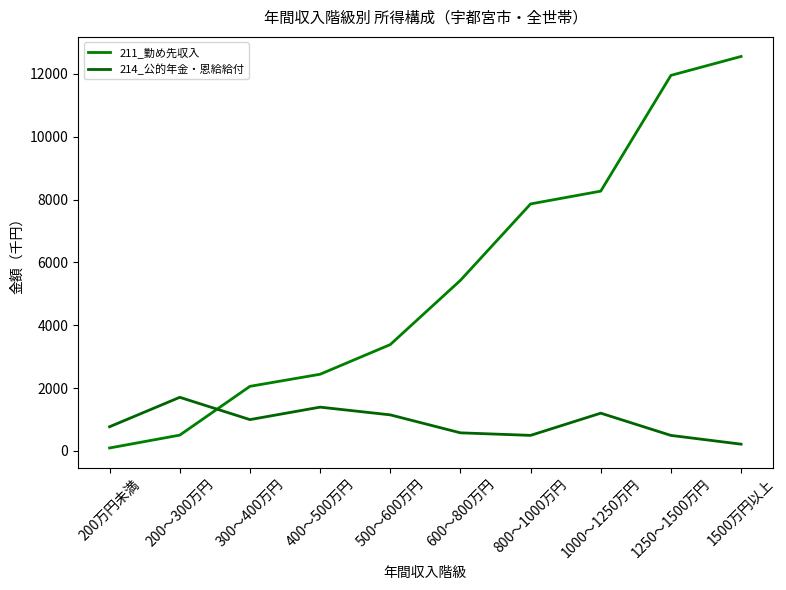

True or false: 211_勤め先収入 has a value of 7863 at 800～1000万円.

True